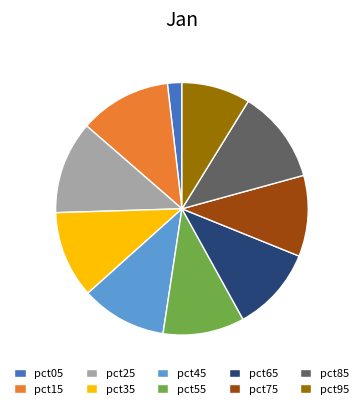

Is it true that pct65 is 1% of the pie?

False